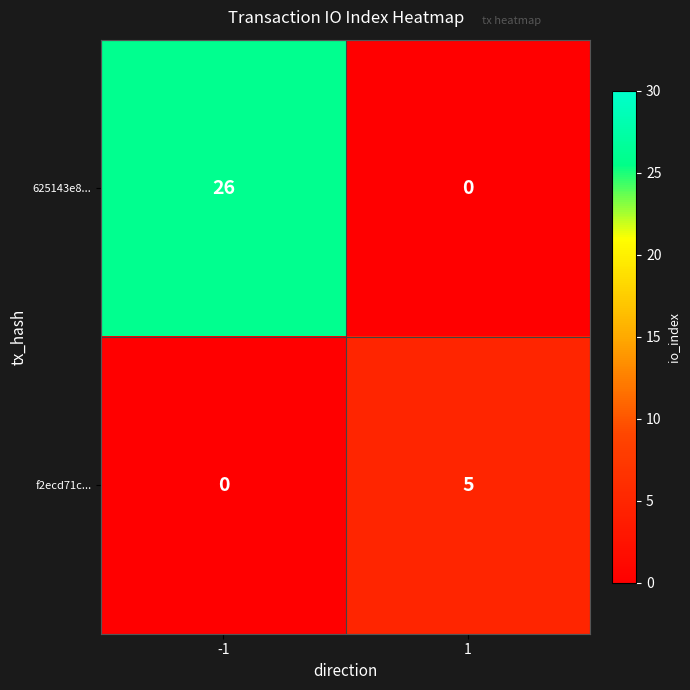

Reading left to right, extract all data points from this chart.

625143e8...: 26	0
f2ecd71c...: 0	5